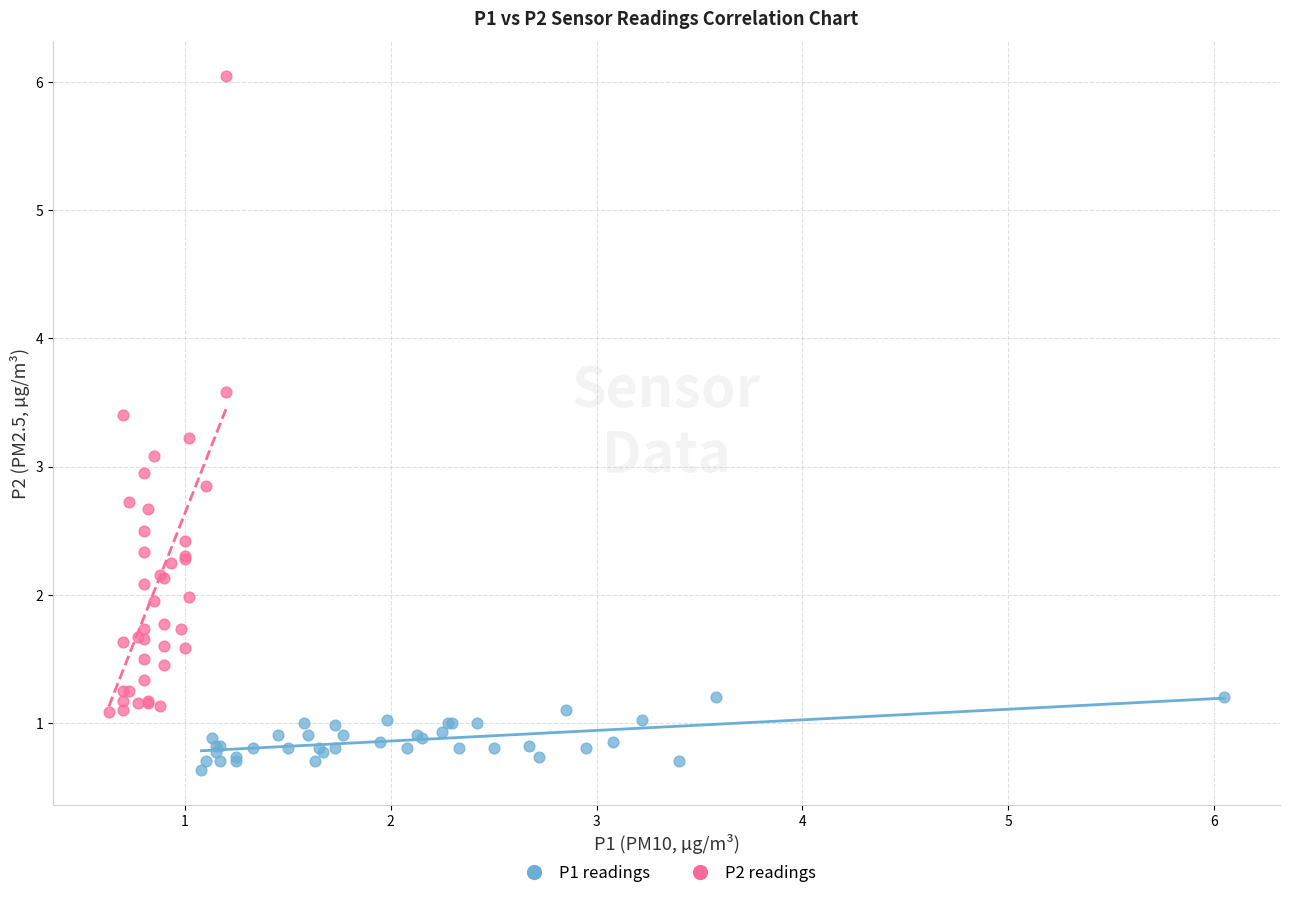

Which series reaches the minimum Y coordinate?

P1 readings